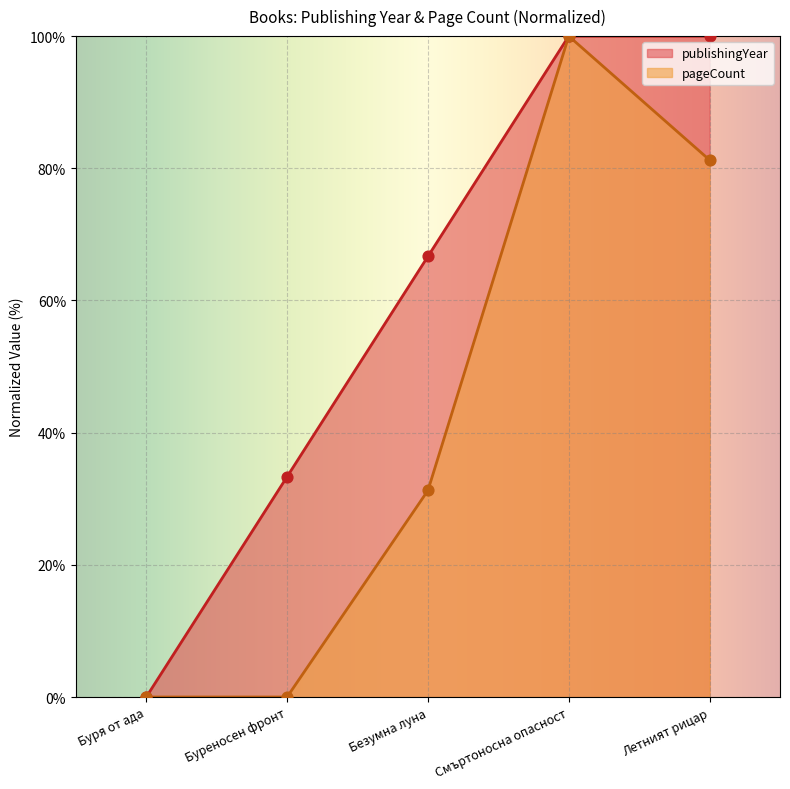

What is the ratio of the value at Буреносен фронт to the value at Летният рицар?

0.3